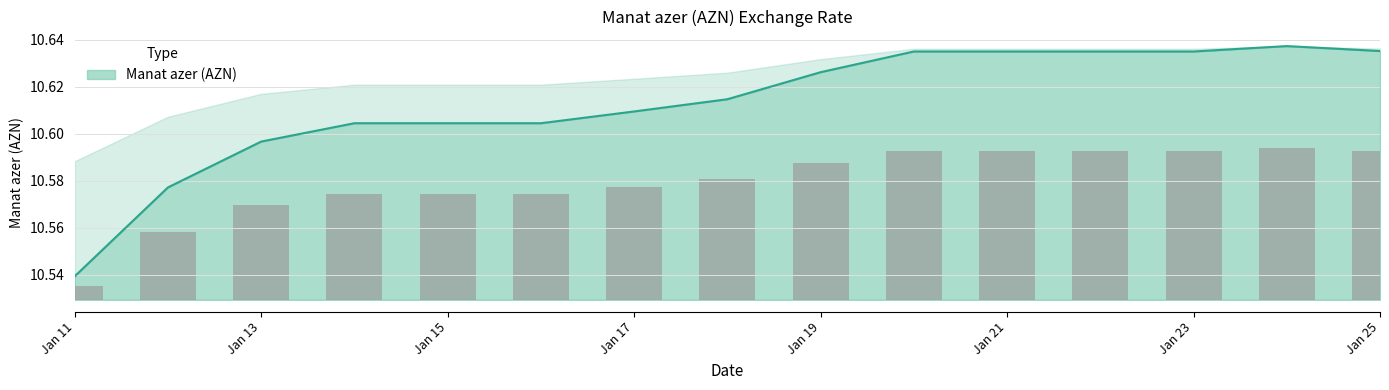

What is the difference between the second highest and minimum values?

0.1